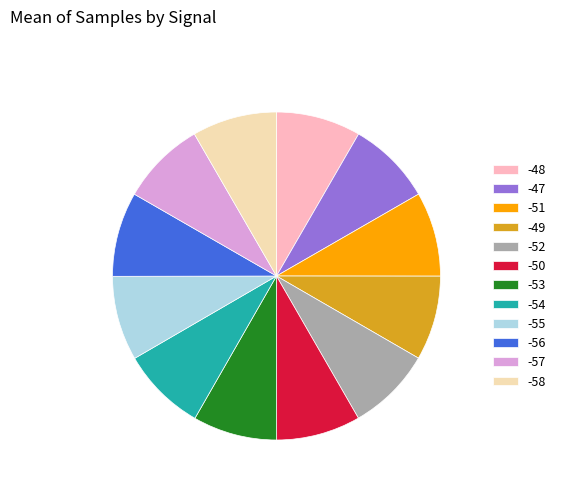

Combined, do -49 and -58 account for over 50%?

No